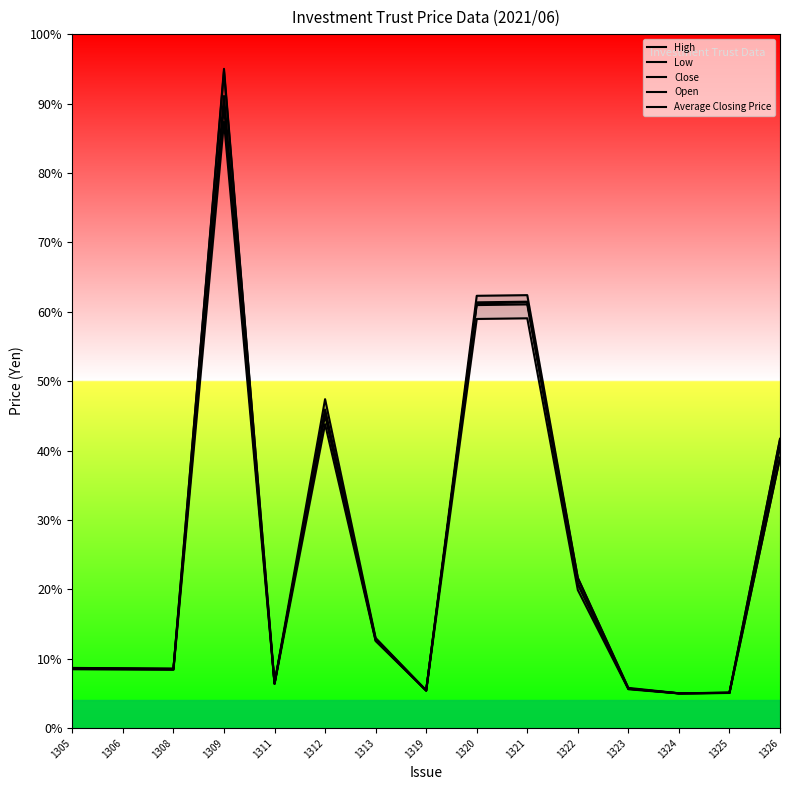

Is the value of Average Closing Price at 1319 greater than the value of High at 1313?

No